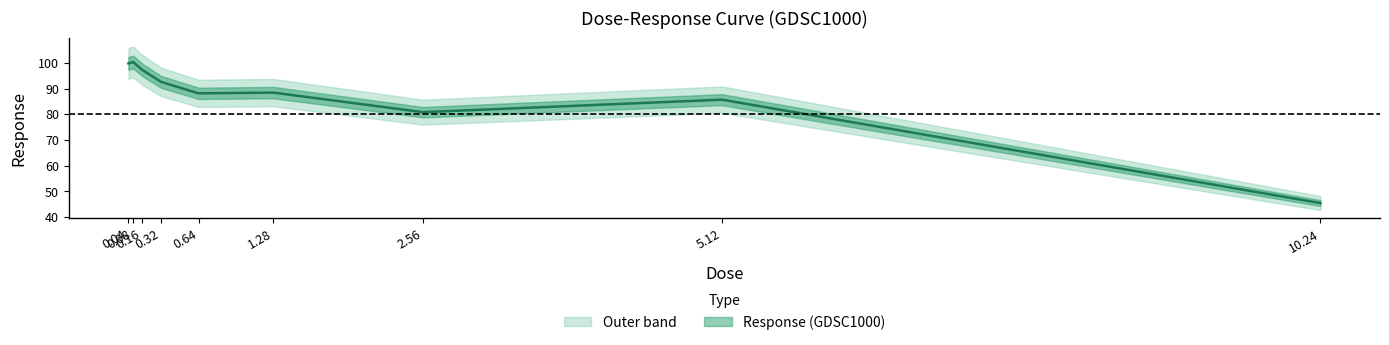

At which category does the data reach its first local valley?

0.64